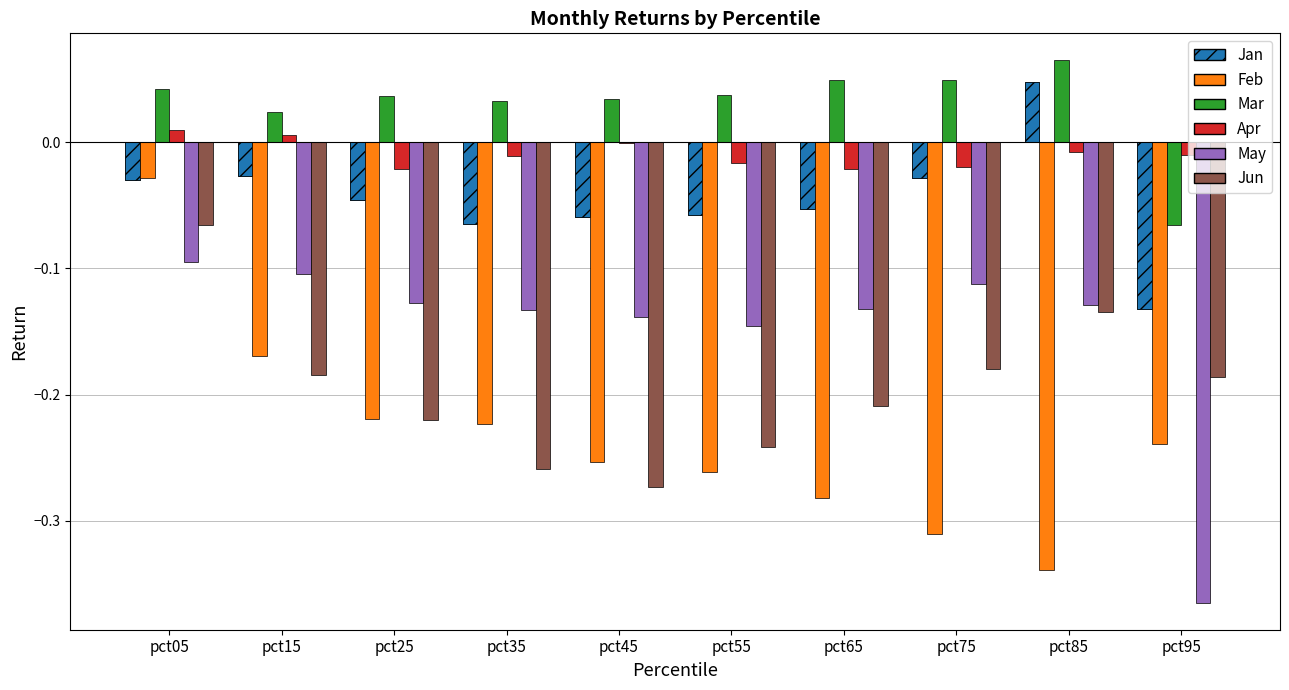

Rank the series at pct95 from lowest to highest value.

May, Feb, Jun, Jan, Mar, Apr